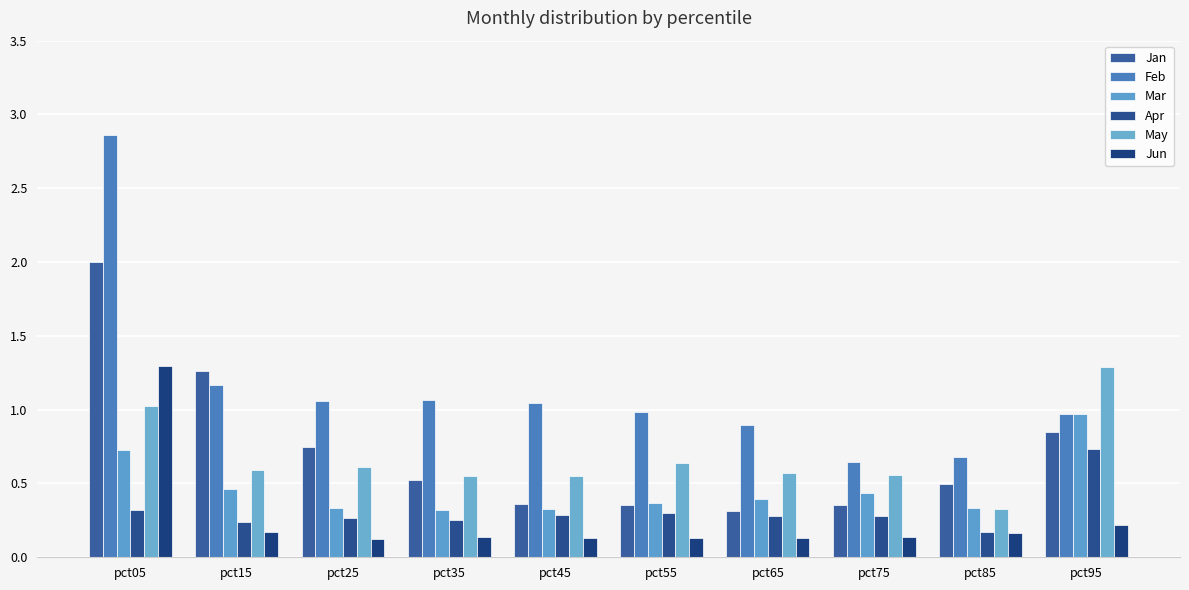

Does the chart contain any negative values?

No